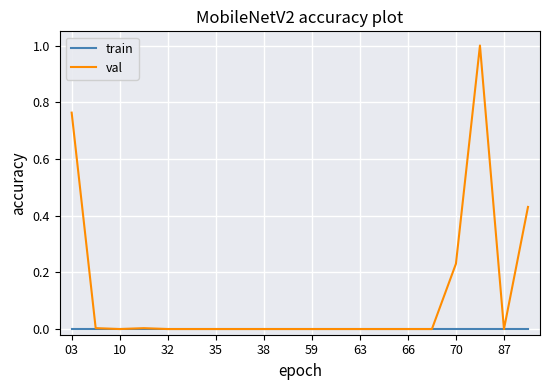

List the series in order of their overall mean, lowest first.

train, val